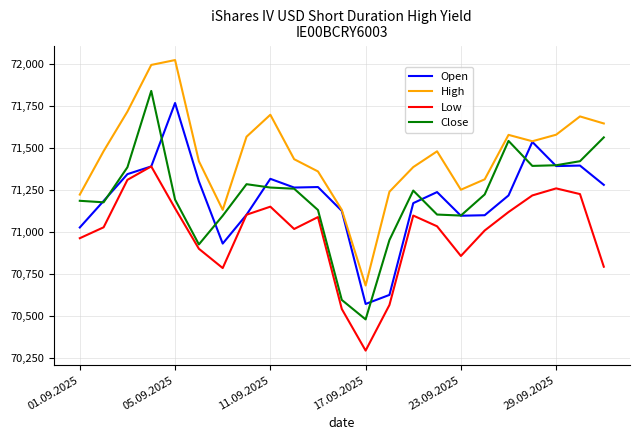

What is the maximum value for Close?

71840